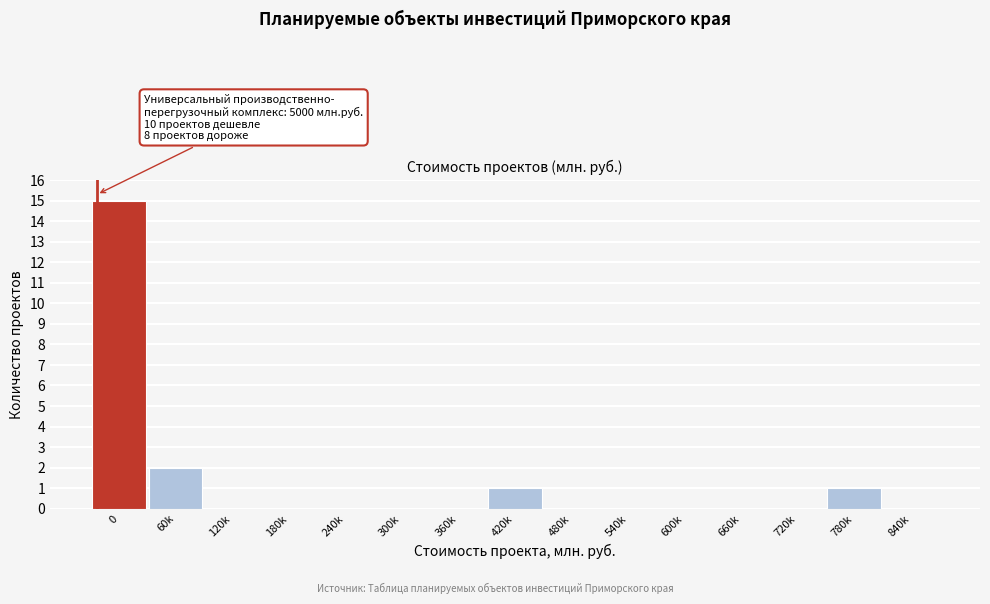

Reading right to left, transcribe all the data shown in this chart.

840k=0	780k=1	720k=0	660k=0	600k=0	540k=0	480k=0	420k=1	360k=0	300k=0	240k=0	180k=0	120k=0	60k=2	0=15